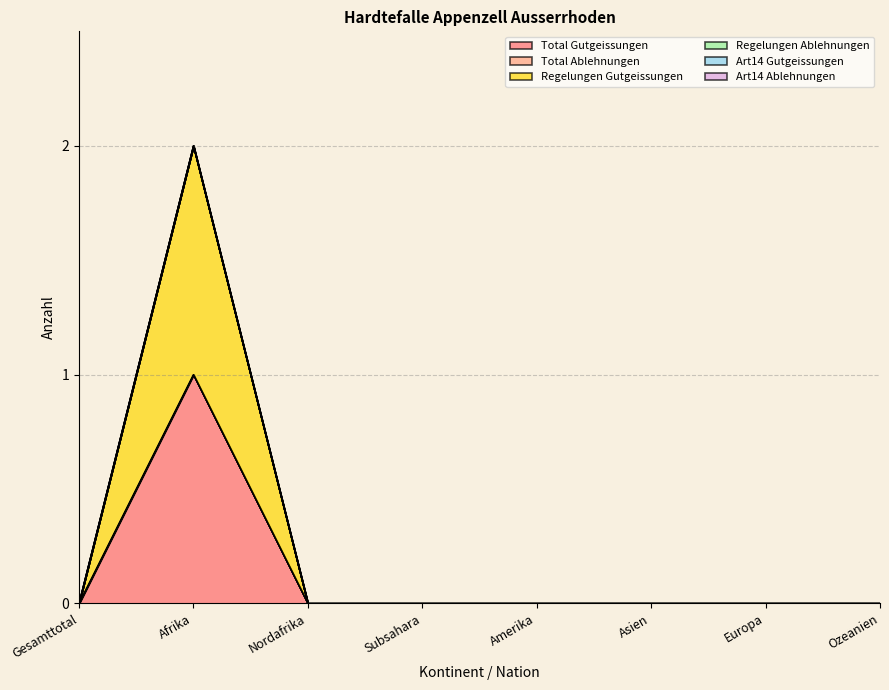

Is the value of Total Ablehnungen at Amerika greater than the value of Regelungen Gutgeissungen at Amerika?

No